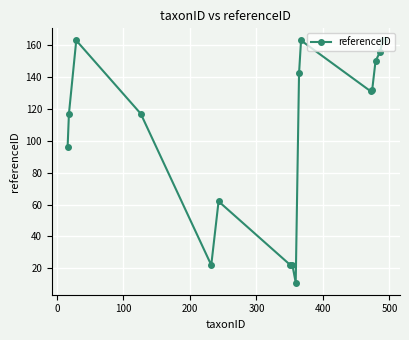

Reading right to left, transcribe all the data shown in this chart.

163.0	163.0	156.0	150.0	132.0	131.0	163.0	142.3	11.0	22.0	22.0	62.0	22.0	117.0	163.0	117.0	96.0